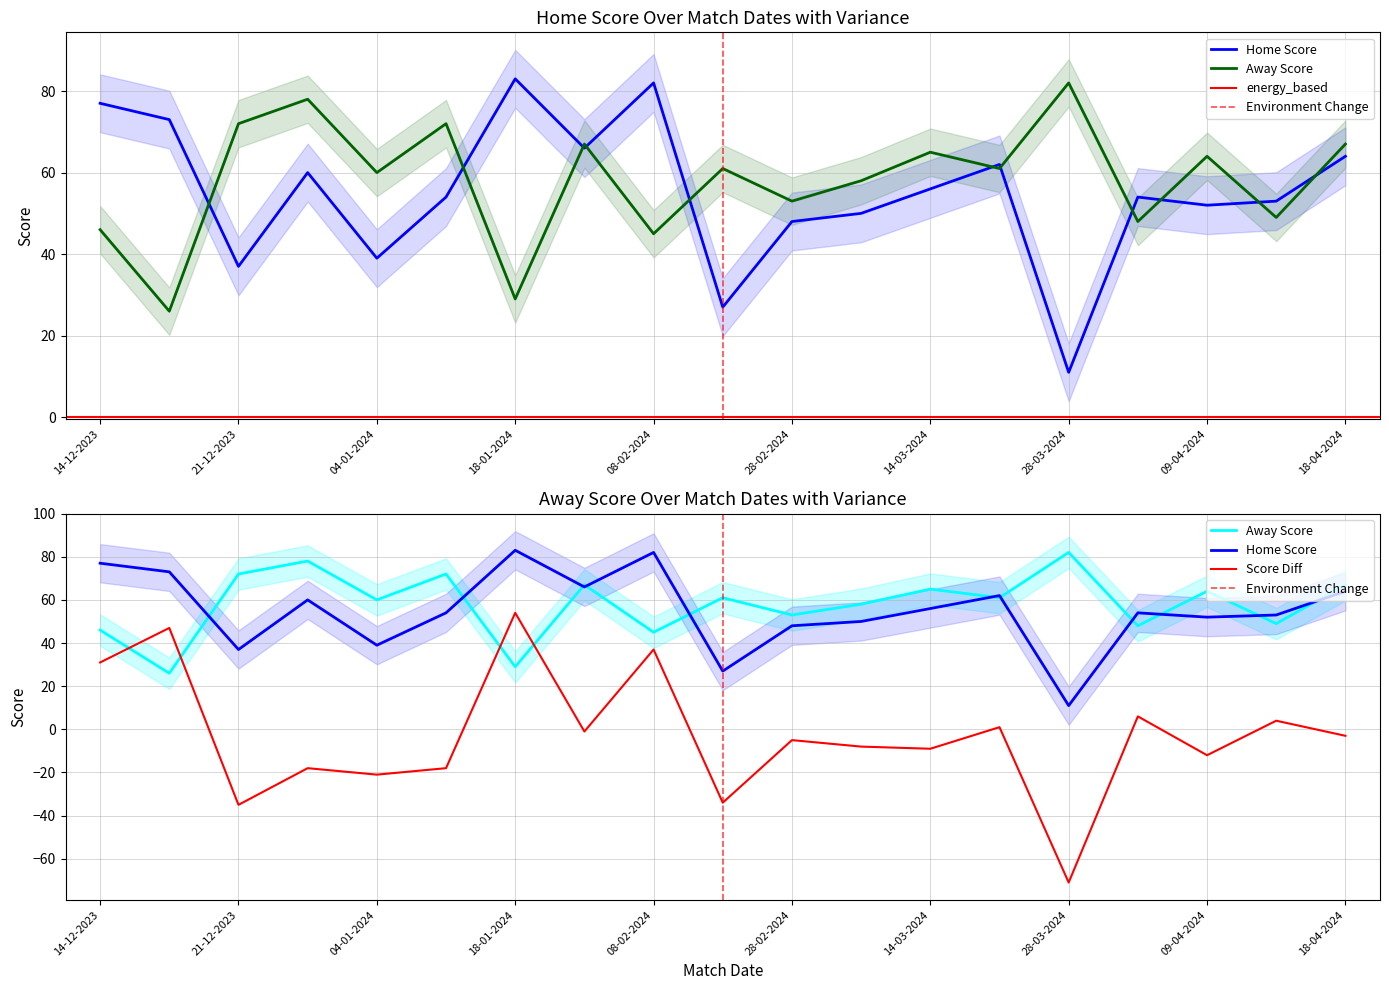

What position from the left is 14-03-2024?

13